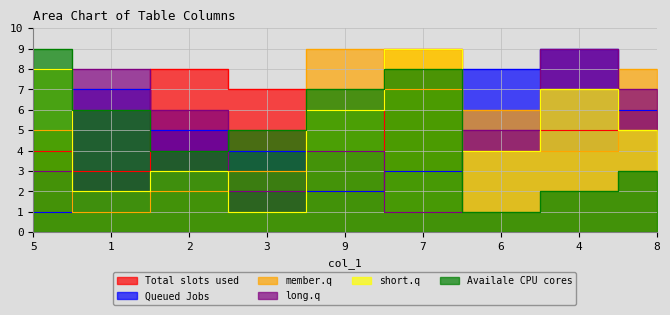

Rank the series at 7 from highest to lowest value.

col_8, col_4, col_5, col_2, col_6, col_3